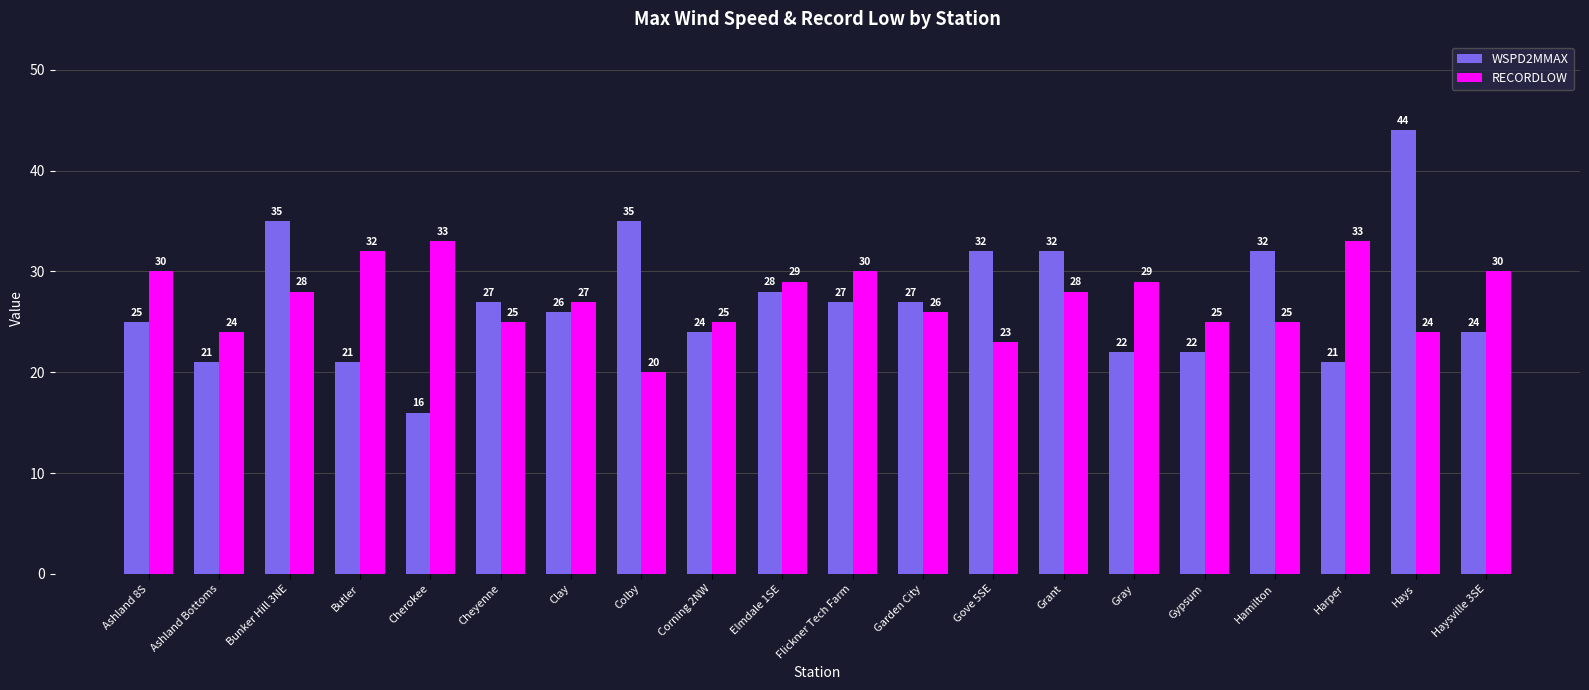

What is the value of the WSPD2MMAX bar at the 9th from the left?

24